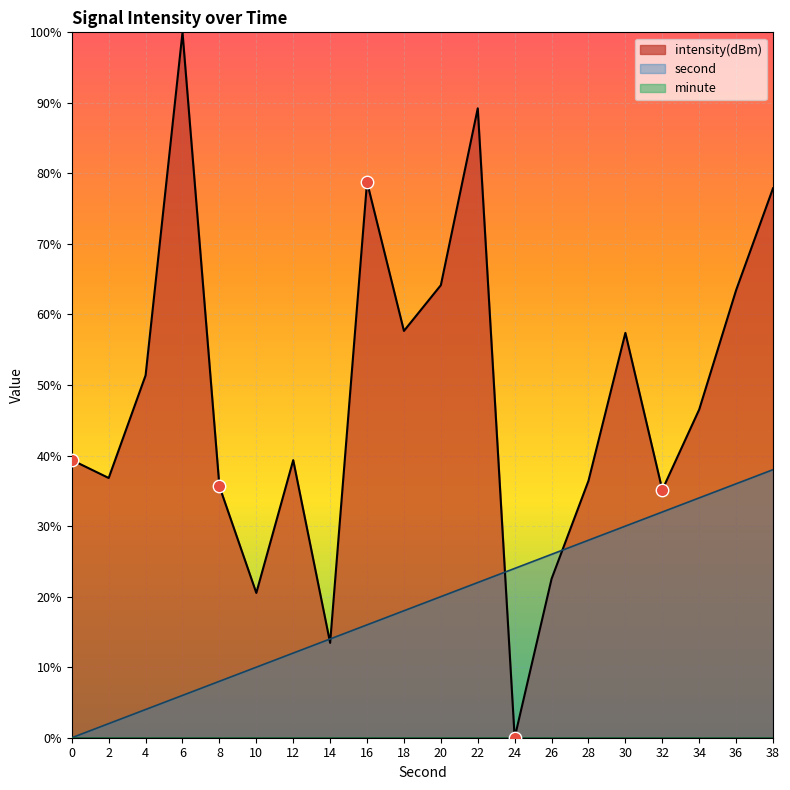

Which series has the largest total across all categories?

intensity